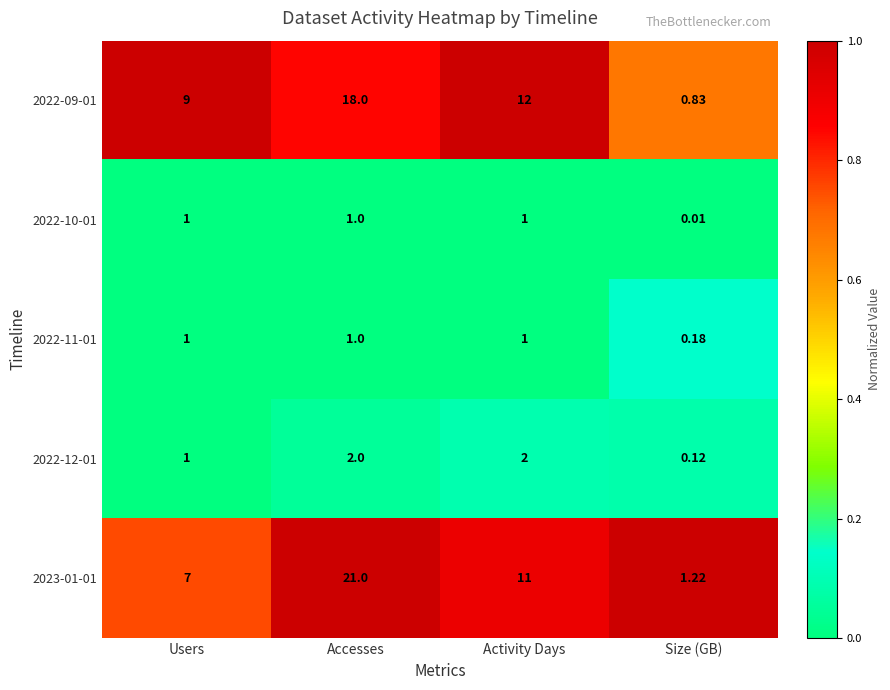

Where does the 2023-01-01 series first go above 11?

Accesses